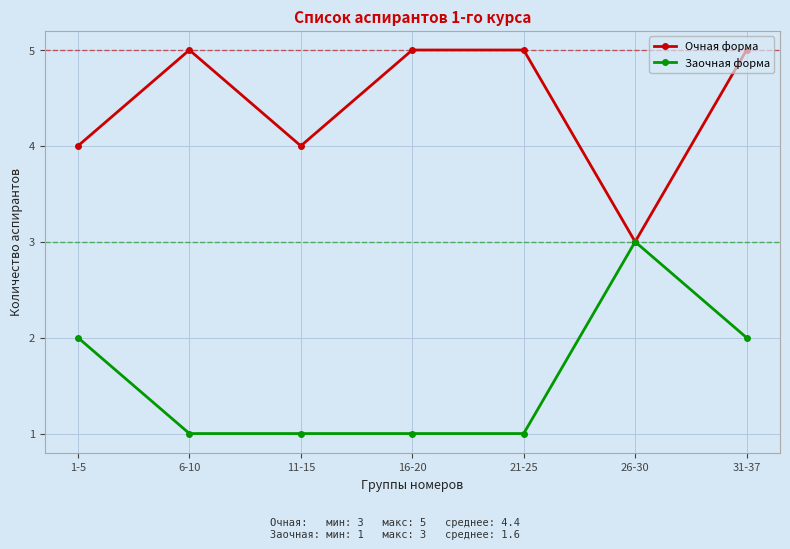

What is the difference between the Очная форма values at 11-15 and 21-25?

1